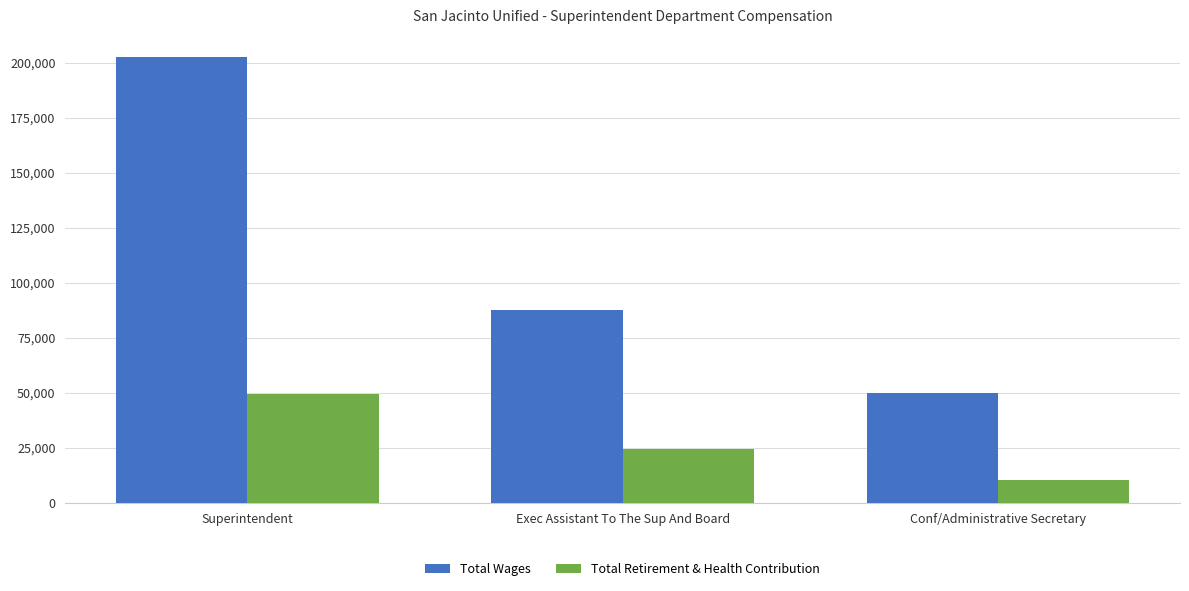

True or false: Total Retirement & Health Contribution has a value of 24472 at Exec Assistant To The Sup And Board.

True